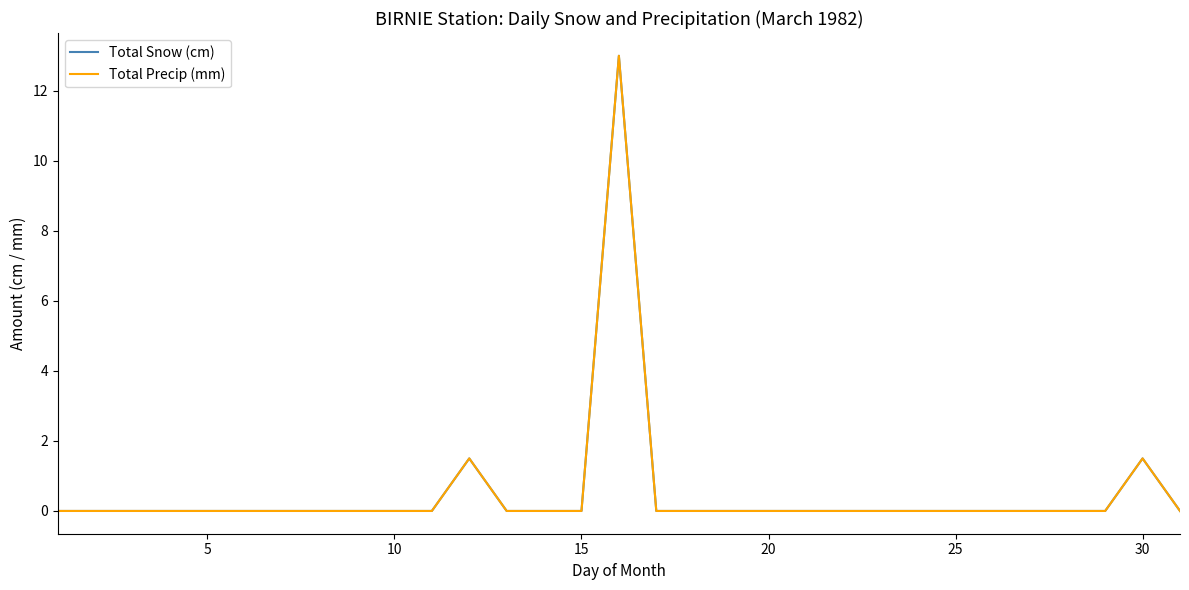

How many lines are shown in the chart?

2